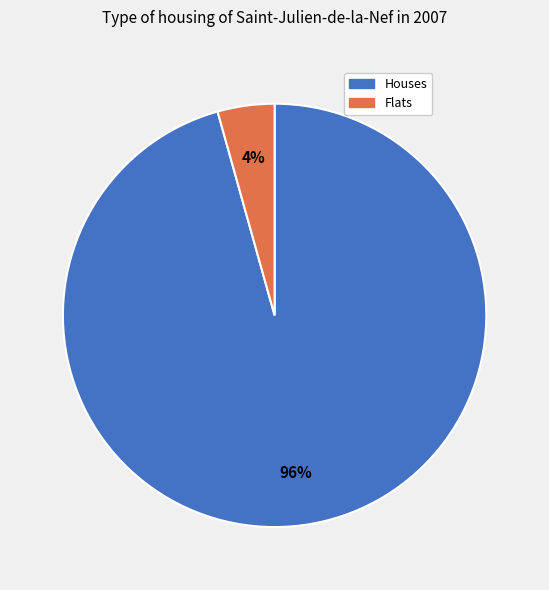

To the nearest percent, what is the average slice percentage?

50%